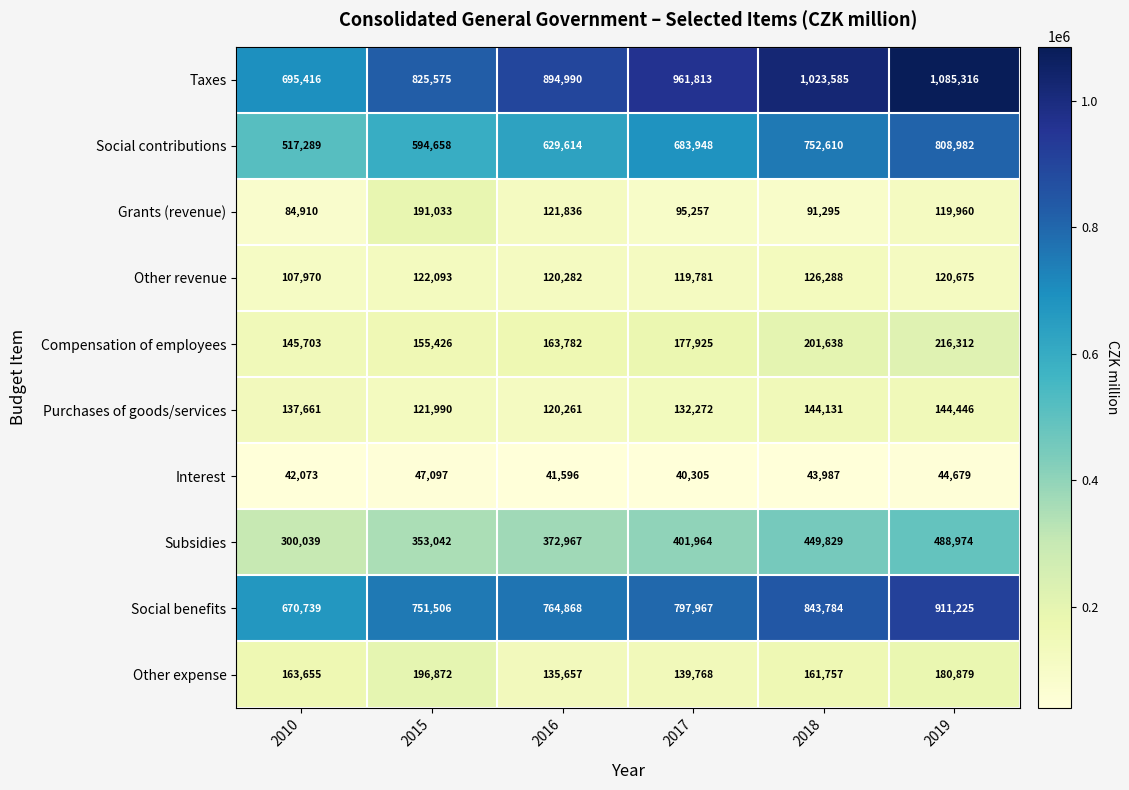

Which series has the widest spread of values?

Taxes